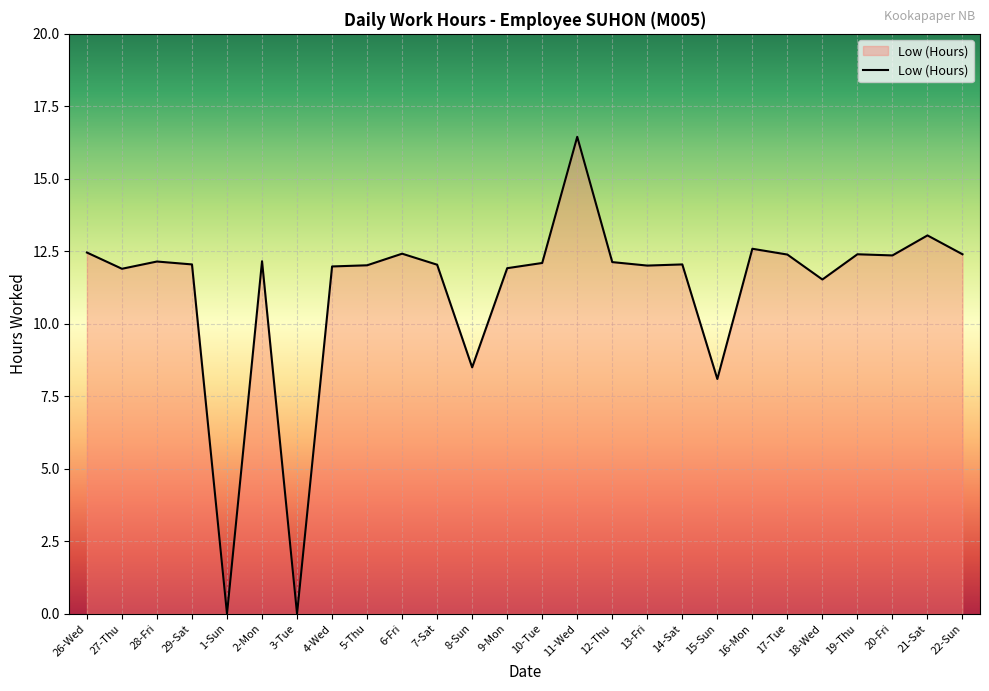

The value at 18-Wed is 6.9. True or false?

False